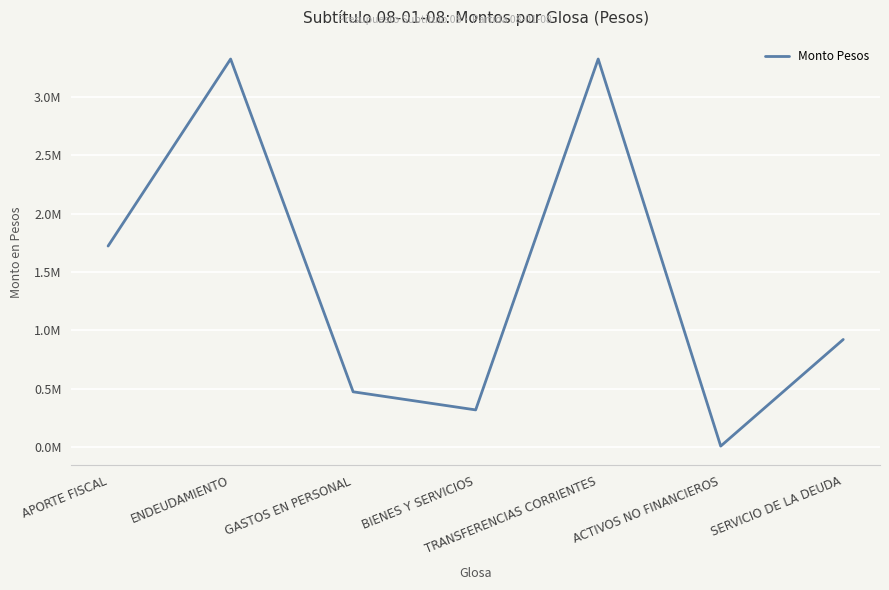

The chart shows a value of 4648 at ACTIVOS NO FINANCIEROS. True or false?

False